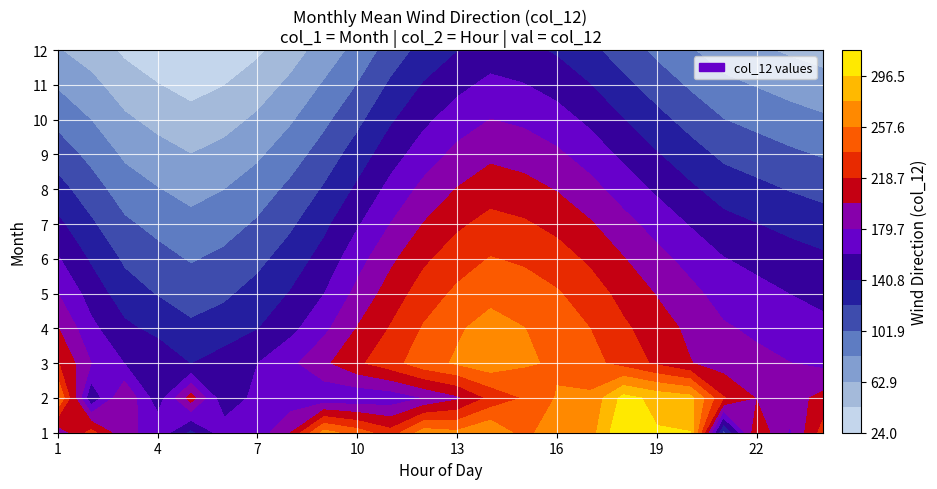

Read the 9 value at 1.

96